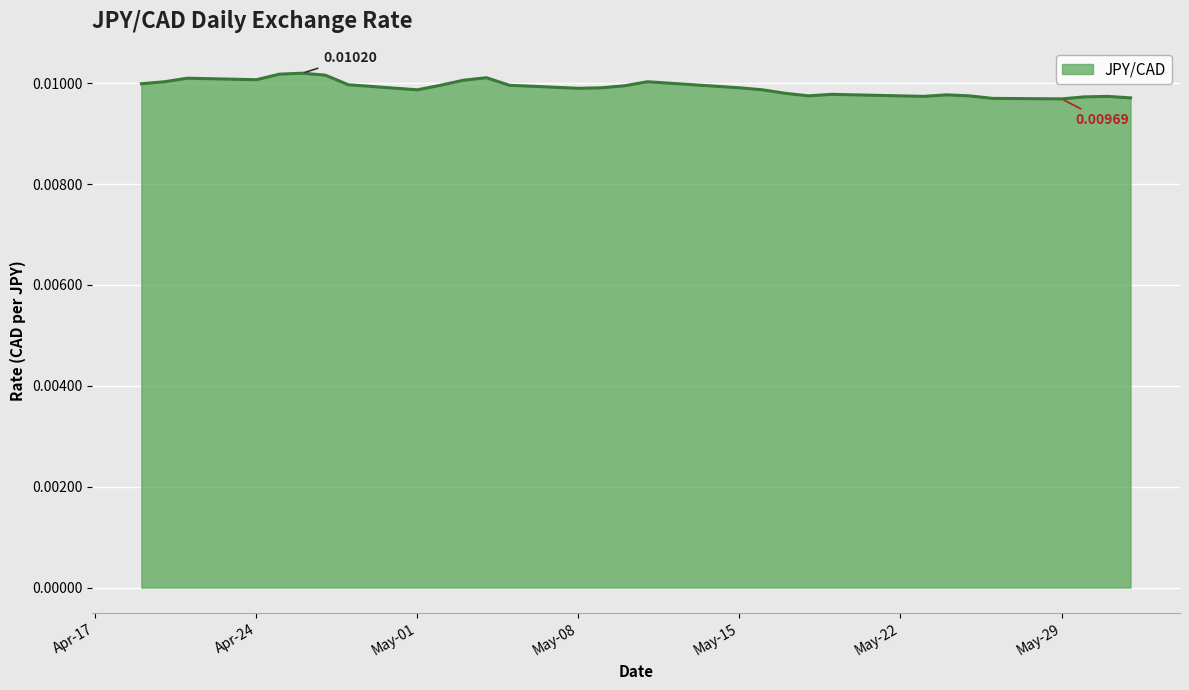

How many lines are shown in the chart?

1